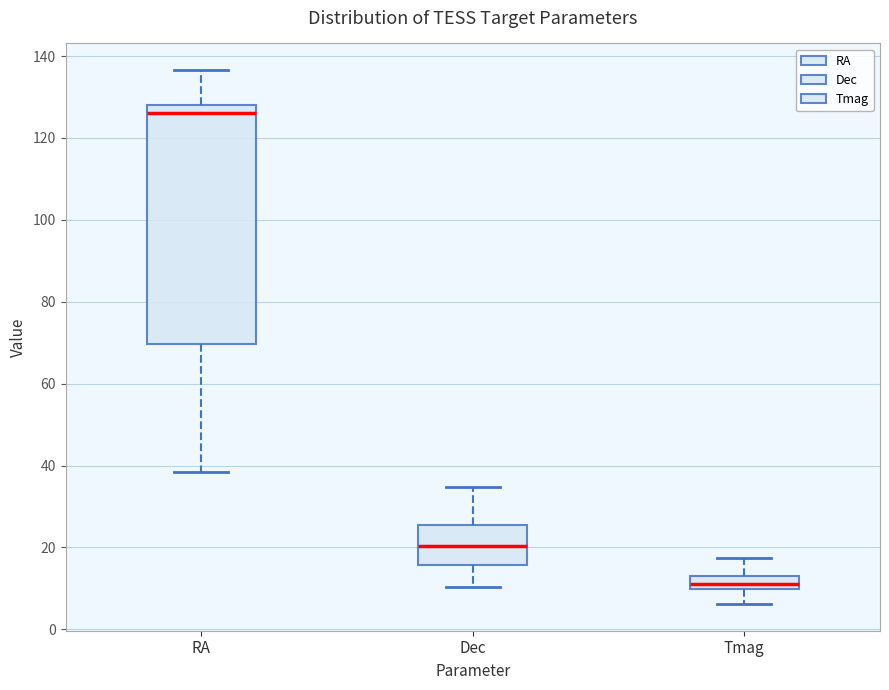

Reading left to right, transcribe this box plot: for each box, give where its median line is, the range the box spans, and where its two whiskers end, as read against the y-axis. The values are not printed on the chart, so give them approximately, as read against the axis.

RA: median 126, box 70 to 128, whiskers 38 to 136
Dec: median 20, box 16 to 26, whiskers 10 to 34
Tmag: median 10 (inside the box), box 10 to 12, whiskers 6 to 18